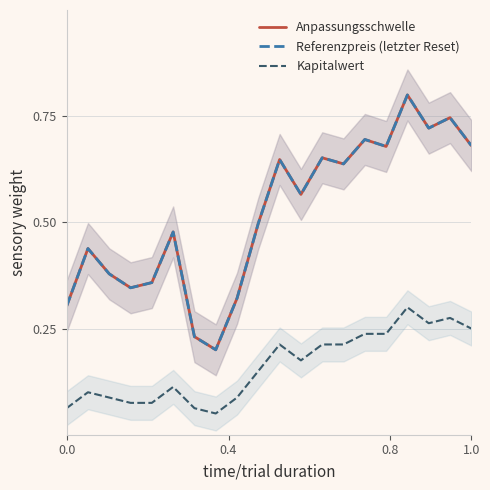

What is the difference between the maximum and minimum values in the Anpassungsschwelle series?

0.6